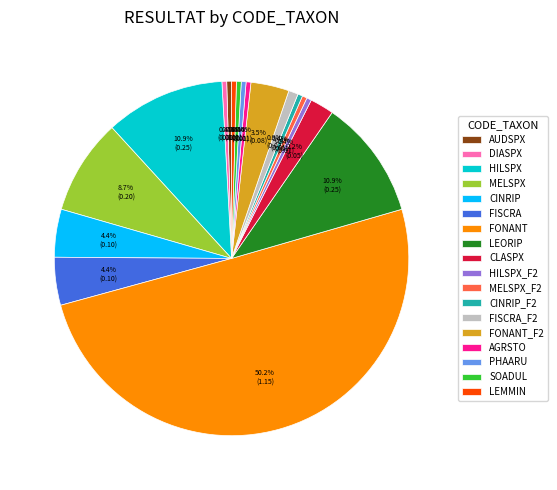

To the nearest percent, what percentage of the pie is FISCRA?

4%